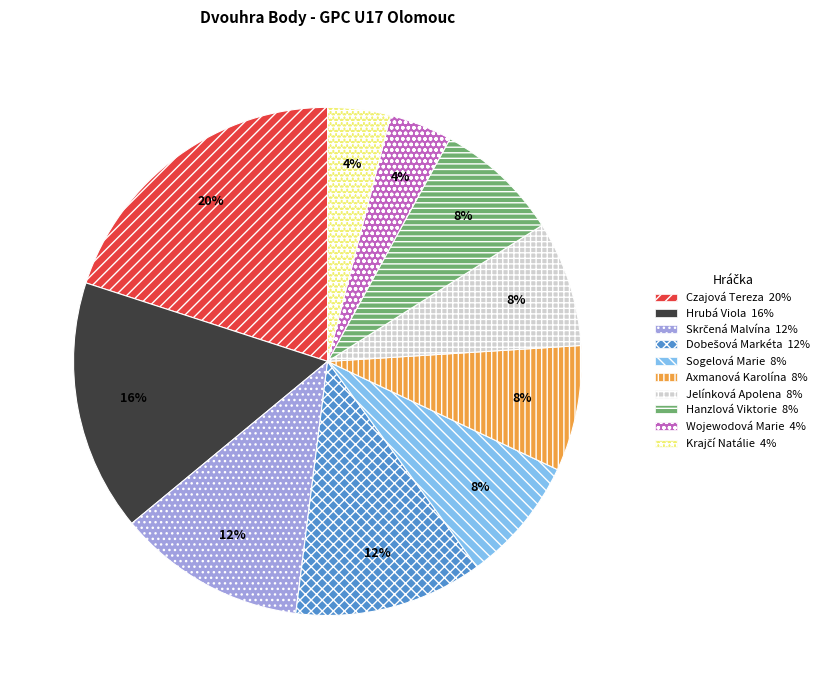

Is there any slice that represents more than half of the pie?

No